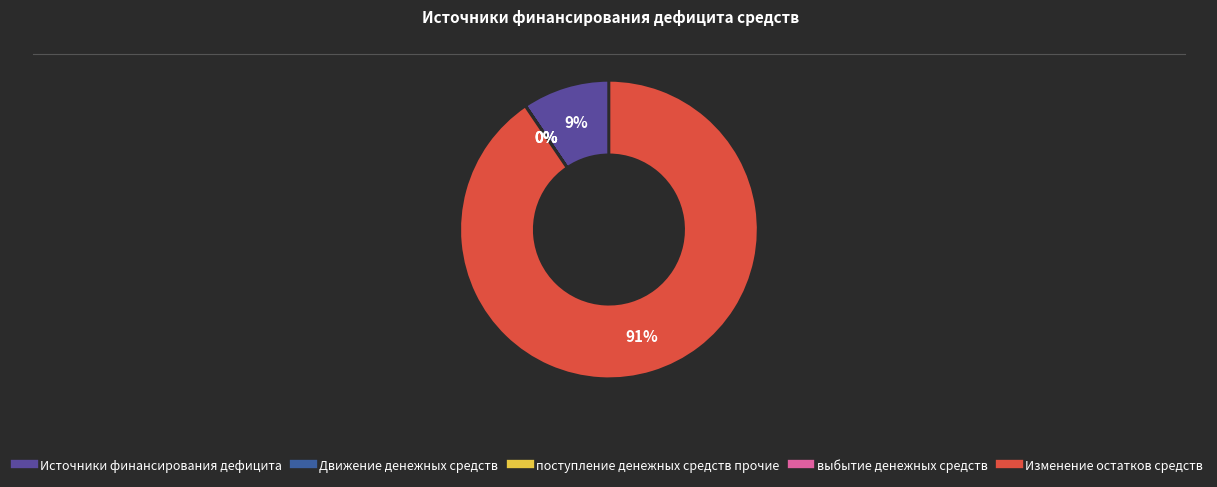

Which category has the biggest portion of the pie?

Изменение остатков средств